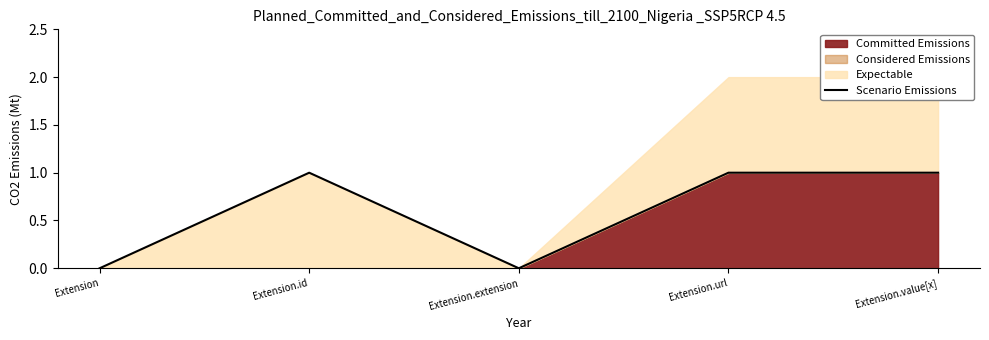

Which has a higher value, Extension.url or Extension.id?

Extension.url